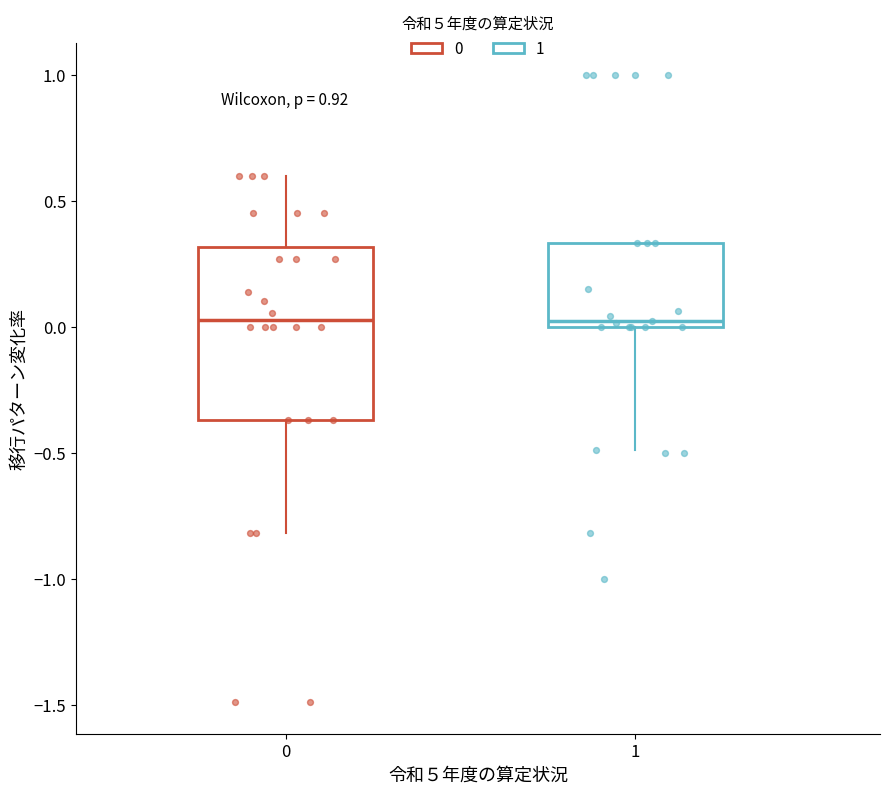

Reading left to right, read every box against the y-axis: the position of its median line, the range the box covers, and the ends of its whiskers. The values are not printed on the chart, so give them approximately, as read against the axis.

0: median 0.05, box -0.35 to 0.30, whiskers -0.80 to 0.60
1: median 0.00 (just above the box's lower edge), box 0.00 to 0.35, whiskers -0.50 to 0.35